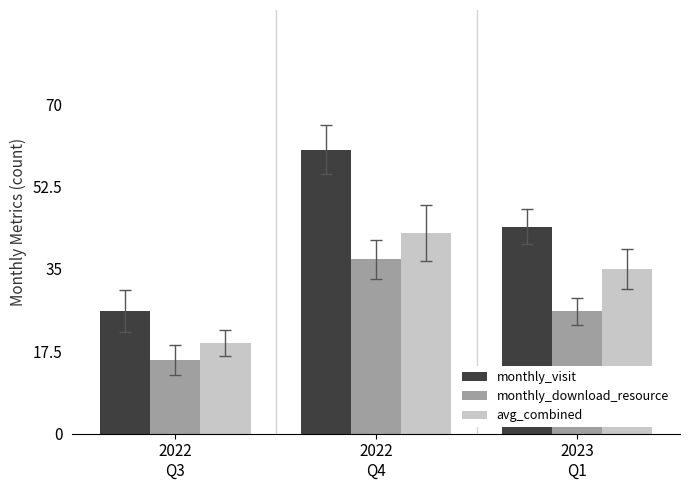

What are all the series names shown in the legend?

monthly_visit, monthly_download_resource, avg_combined